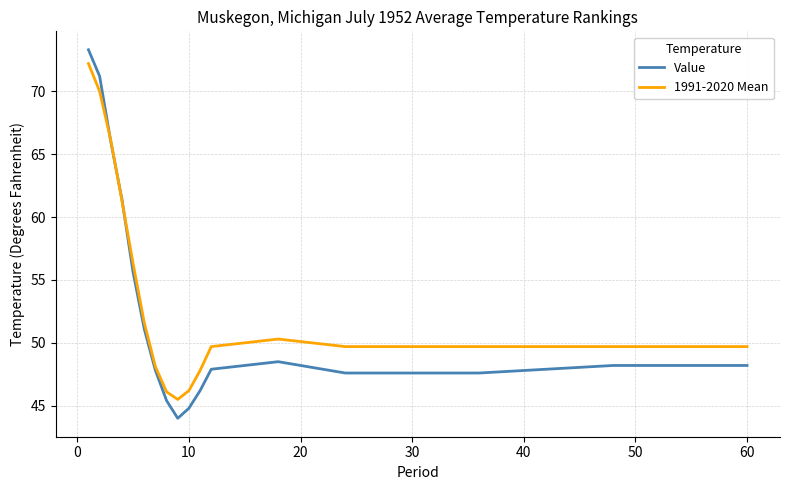

What is the maximum value shown in the chart?

73.3